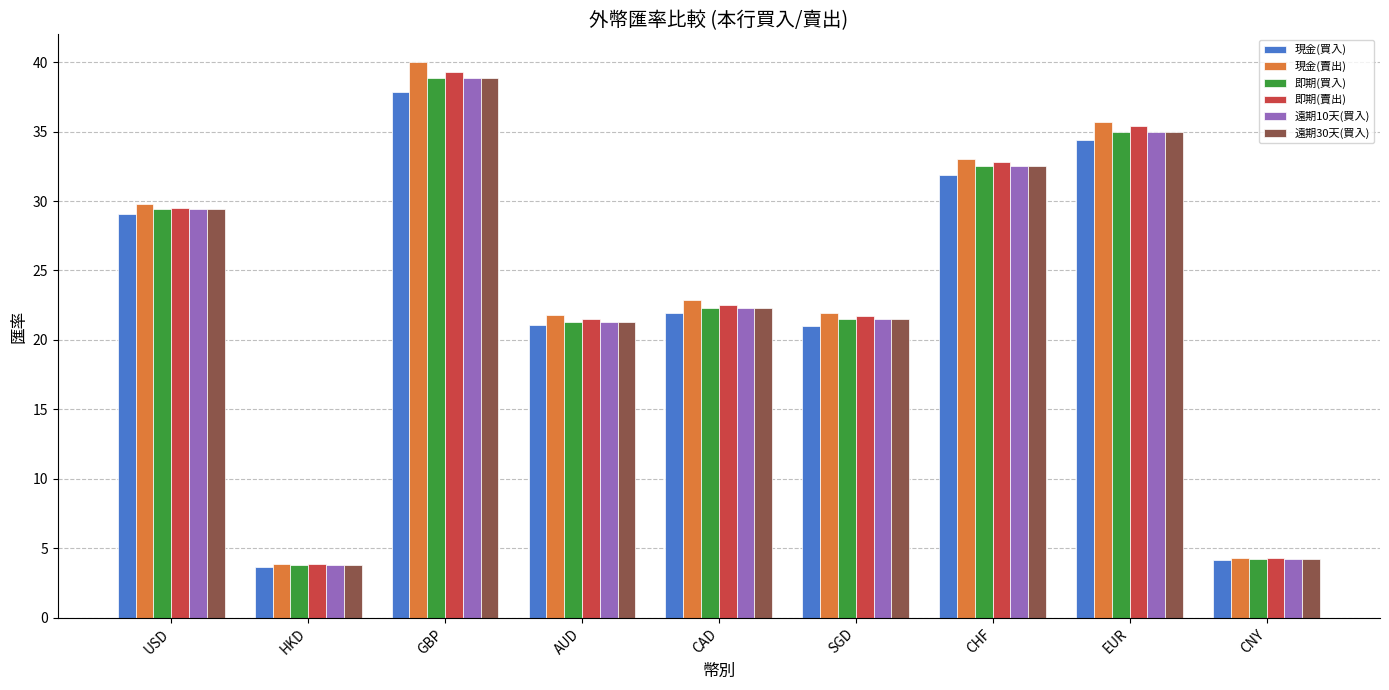

Which series changed the most between USD and HKD?

現金(賣出)